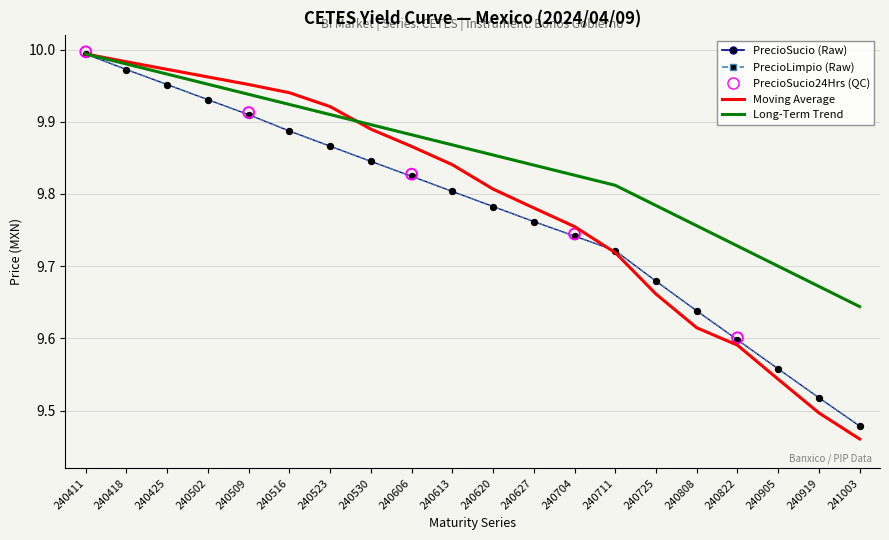

Is the value of PrecioLimpio at 240606 greater than the value of PrecioLimpio24Hrs at 240530?

No